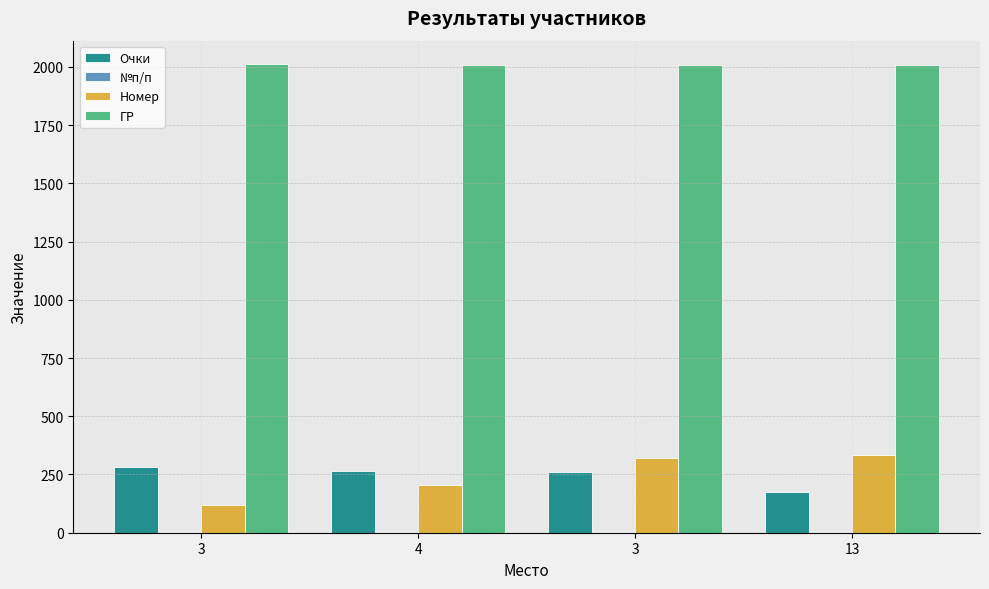

What is the difference between the highest and lowest values at 3?

2011.0